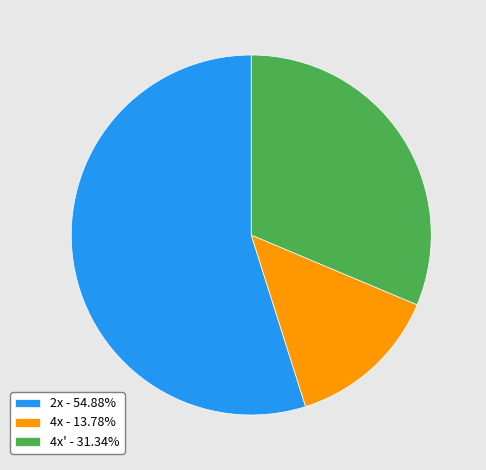

Is 2x - 54.88% the majority of the pie?

Yes